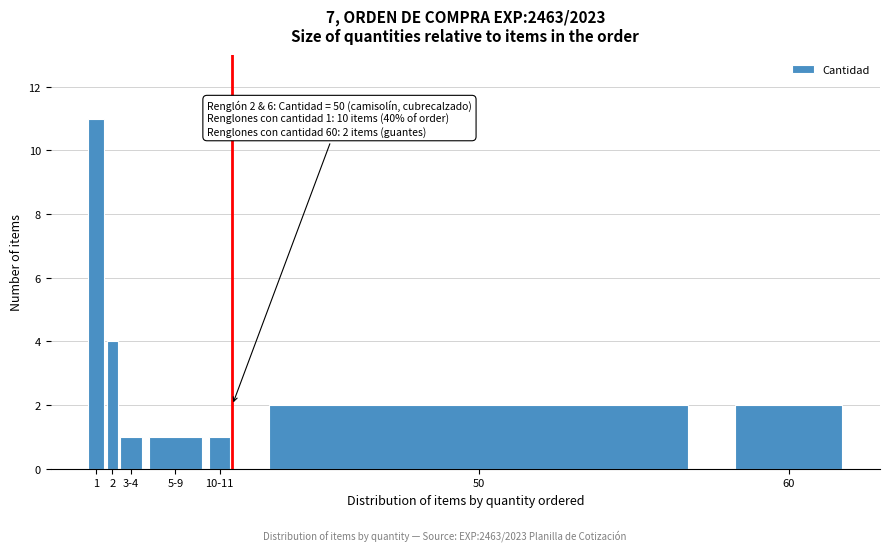

Reading left to right, transcribe all the data shown in this chart.

11	4	1	1	1	2	2